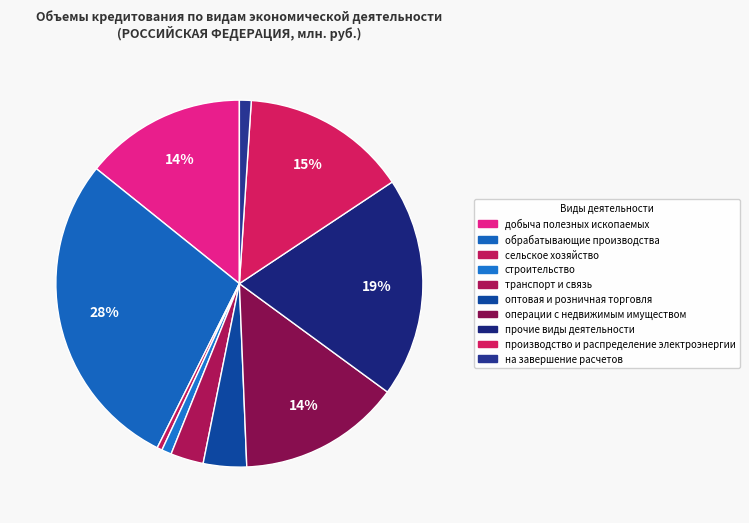

How many segments does this pie chart have?

10